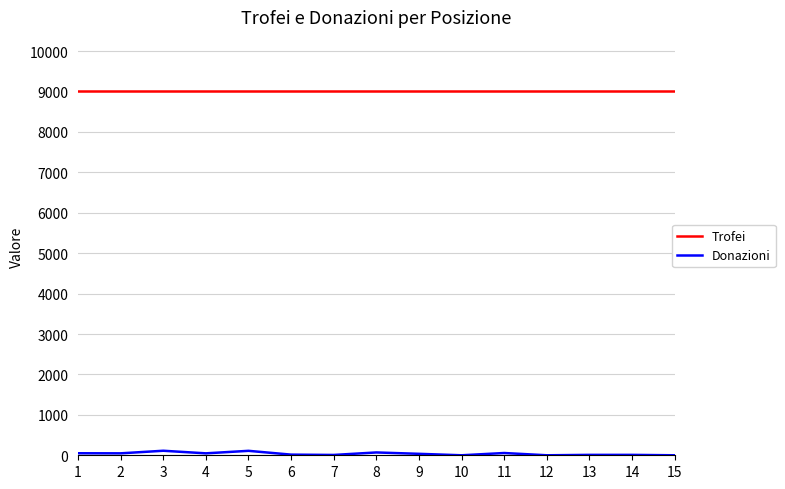

What is the total value across all series at 5?

9110